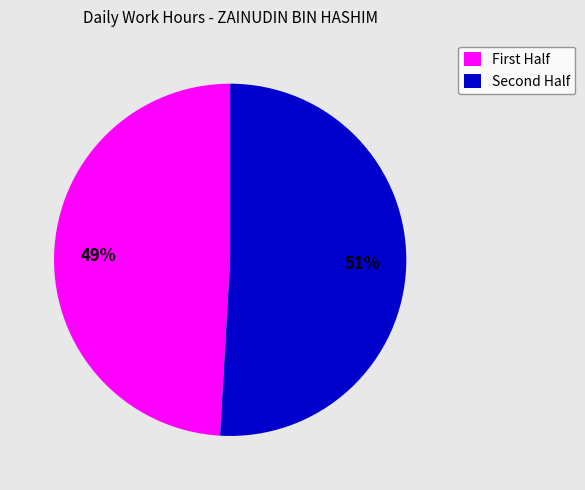

What is the majority slice?

Second Half